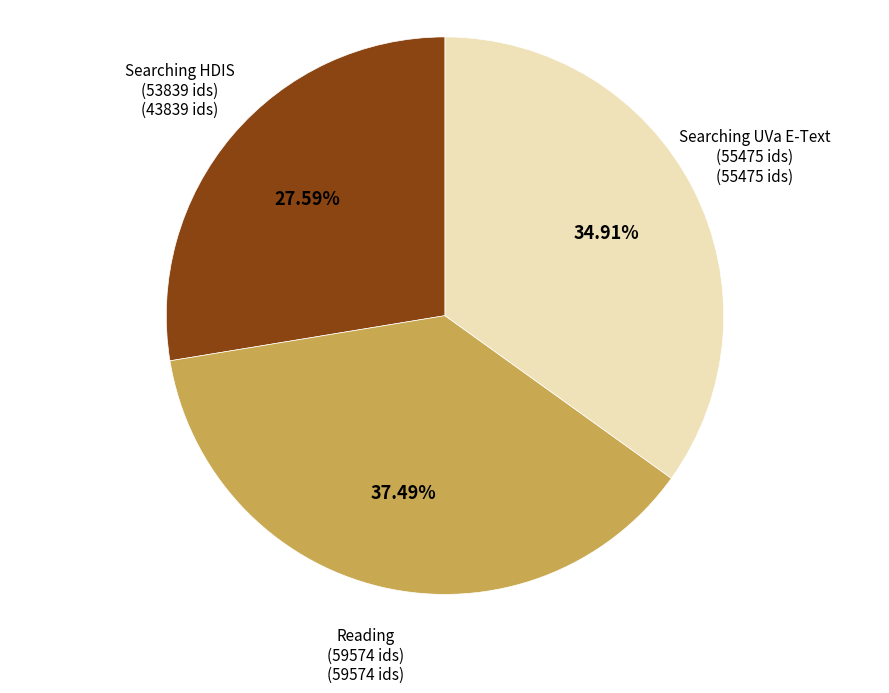

Count the number of slices in the pie.

3